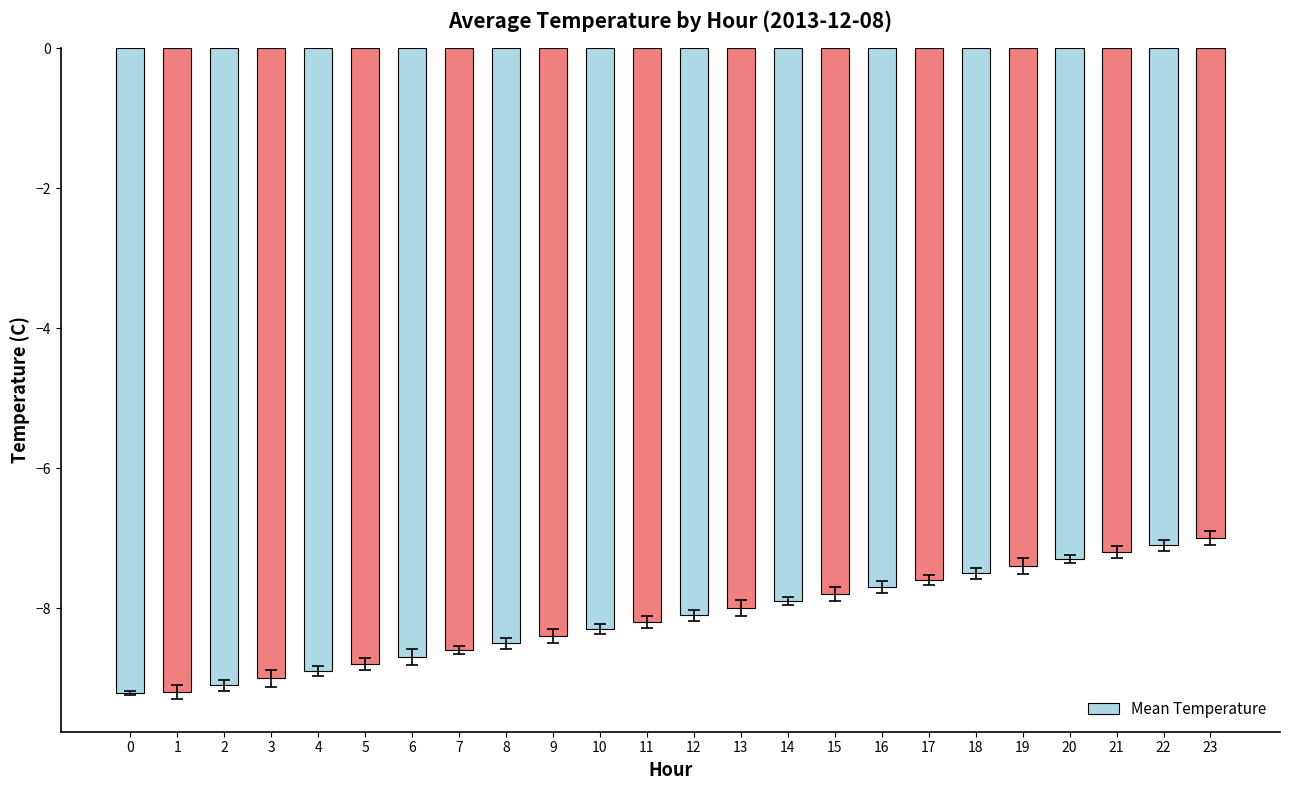

At which category does the chart reach its peak across all series?

23